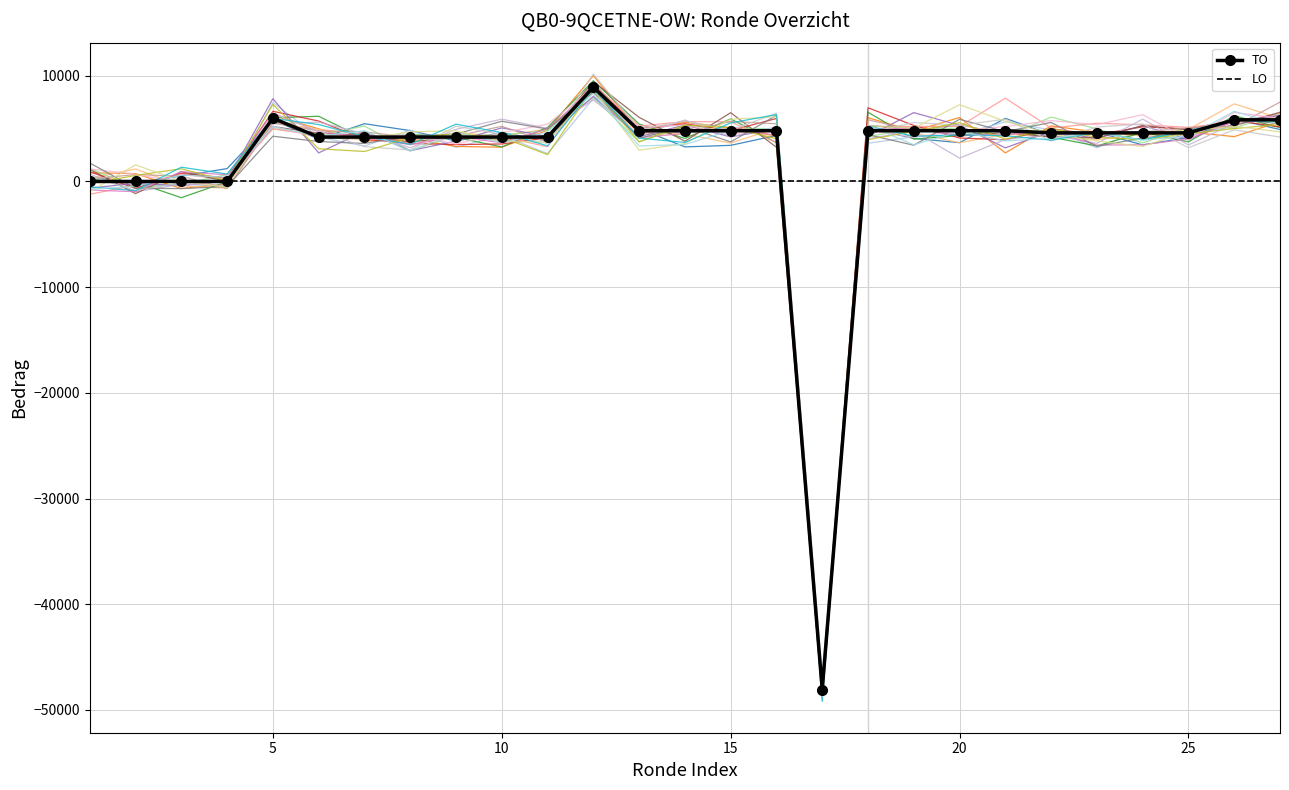

True or false: TO has a value of 4200 at 10.

True